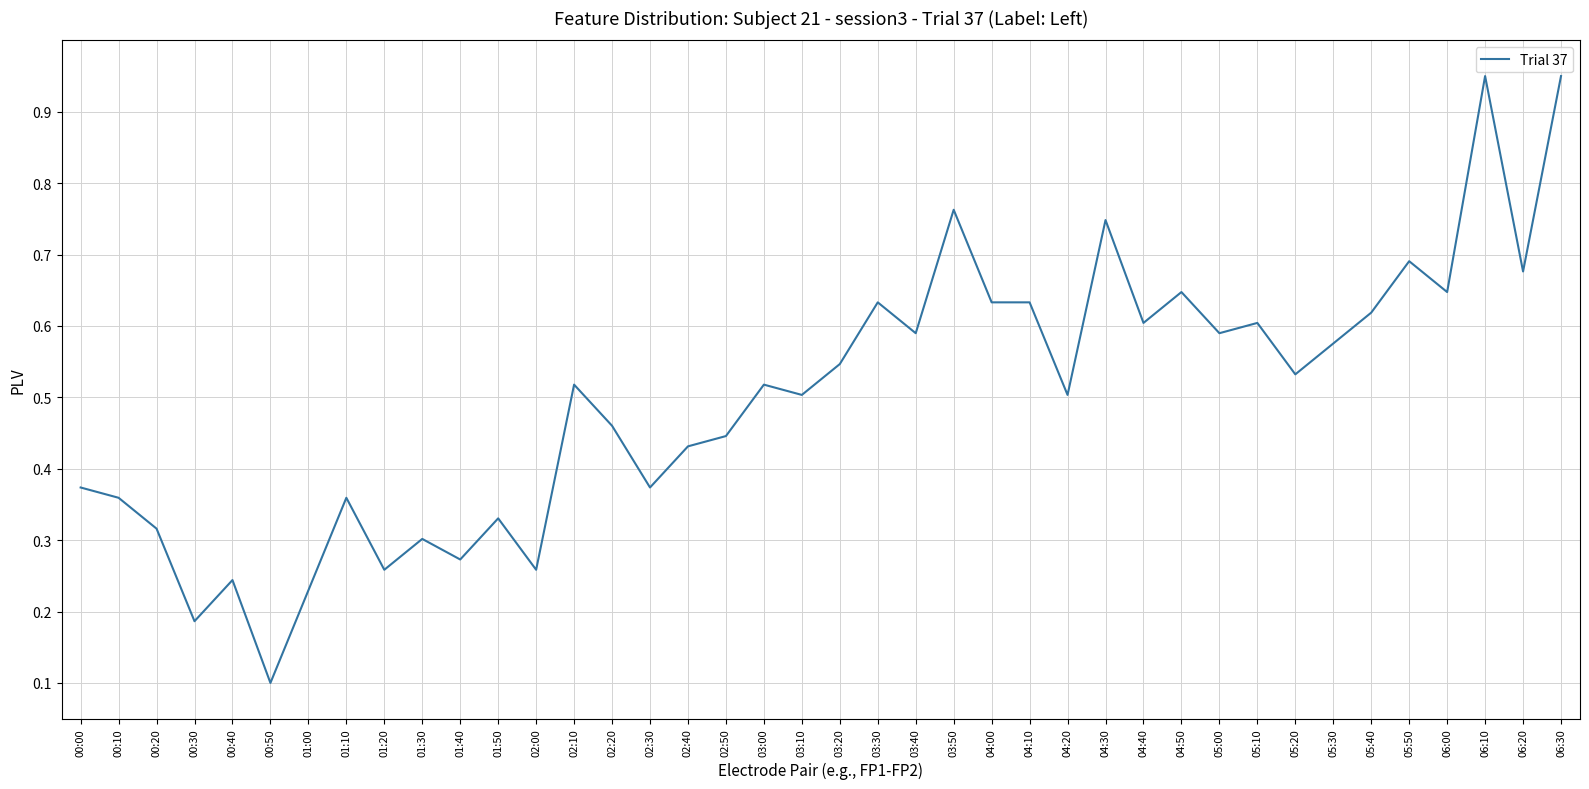

At which label is the value closest to 0?

00:50